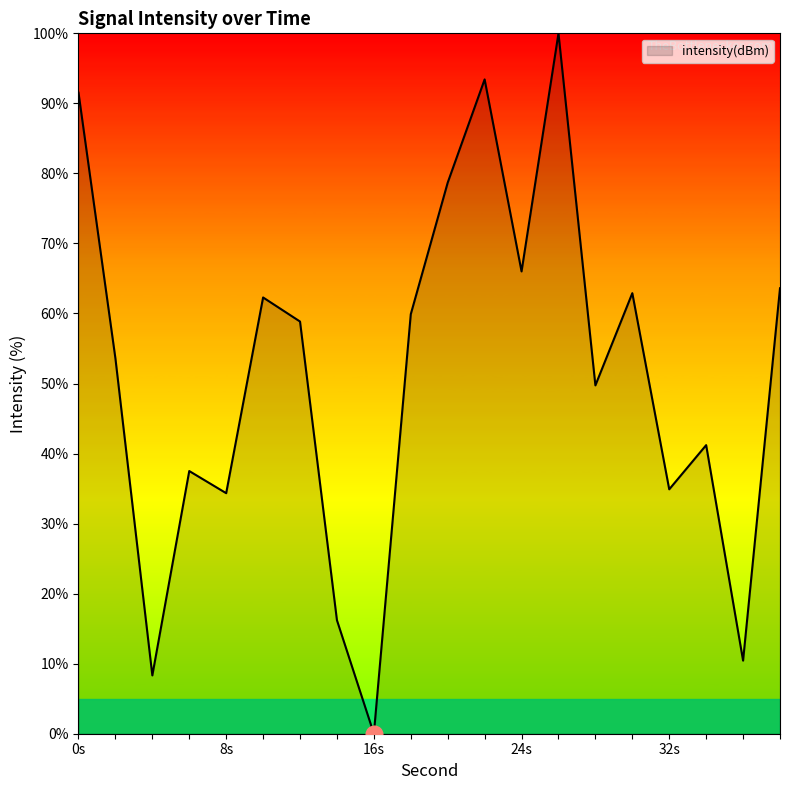

What is the maximum value shown in the chart?

100.0